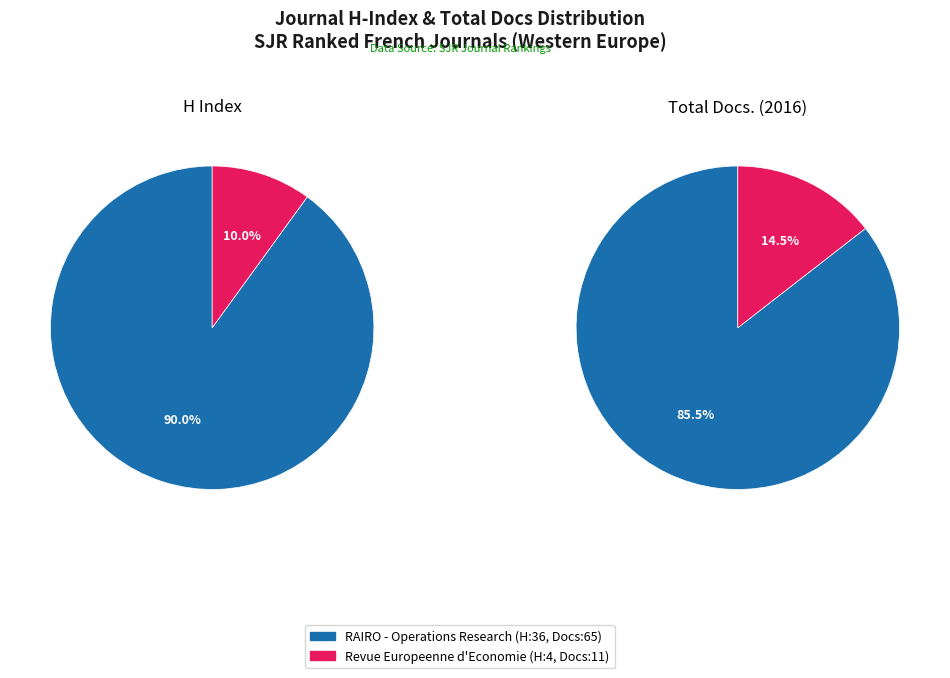

To the nearest percent, what portion does RAIRO - Operations Research represent?

90%